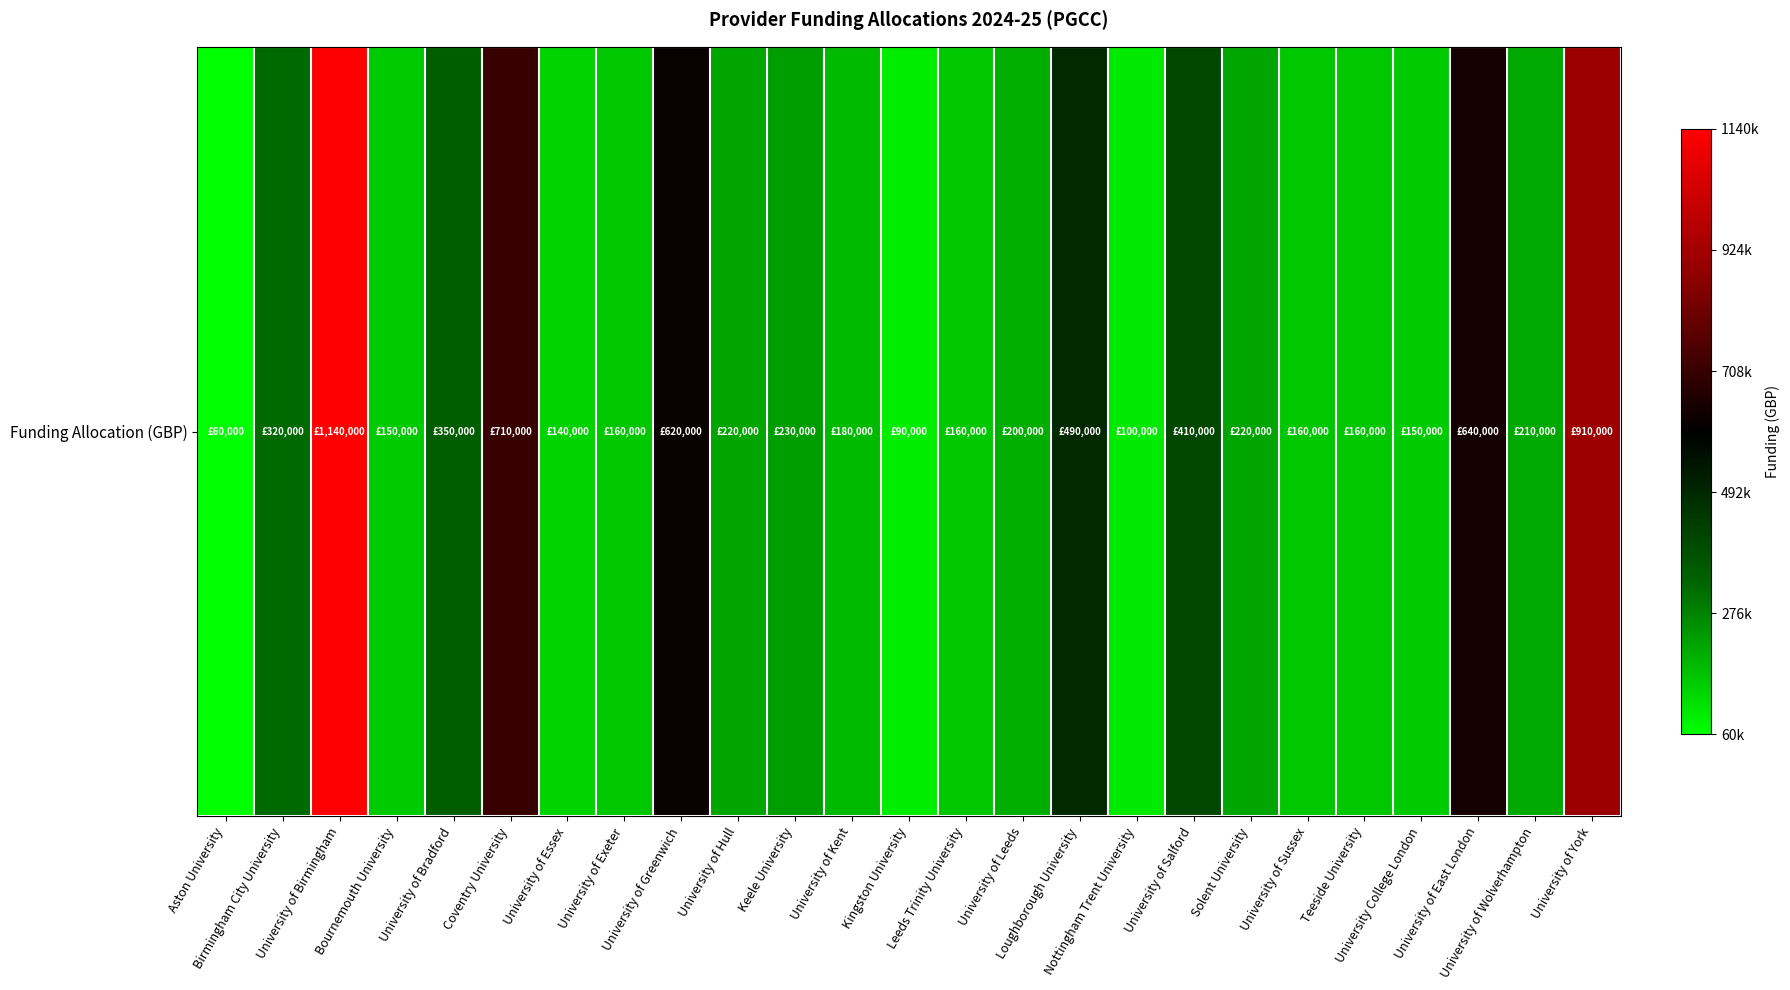

Reading left to right, extract all data points from this chart.

Aston University=60000	Birmingham City University=320000	University of Birmingham=1140000	Bournemouth University=150000	University of Bradford=350000	Coventry University=710000	University of Essex=140000	University of Exeter=160000	University of Greenwich=620000	University of Hull=220000	Keele University=230000	University of Kent=180000	Kingston University=90000	Leeds Trinity University=160000	University of Leeds=200000	Loughborough University=490000	Nottingham Trent University=100000	University of Salford=410000	Solent University=220000	University of Sussex=160000	Teeside University=160000	University College London=150000	University of East London=640000	University of Wolverhampton=210000	University of York=910000